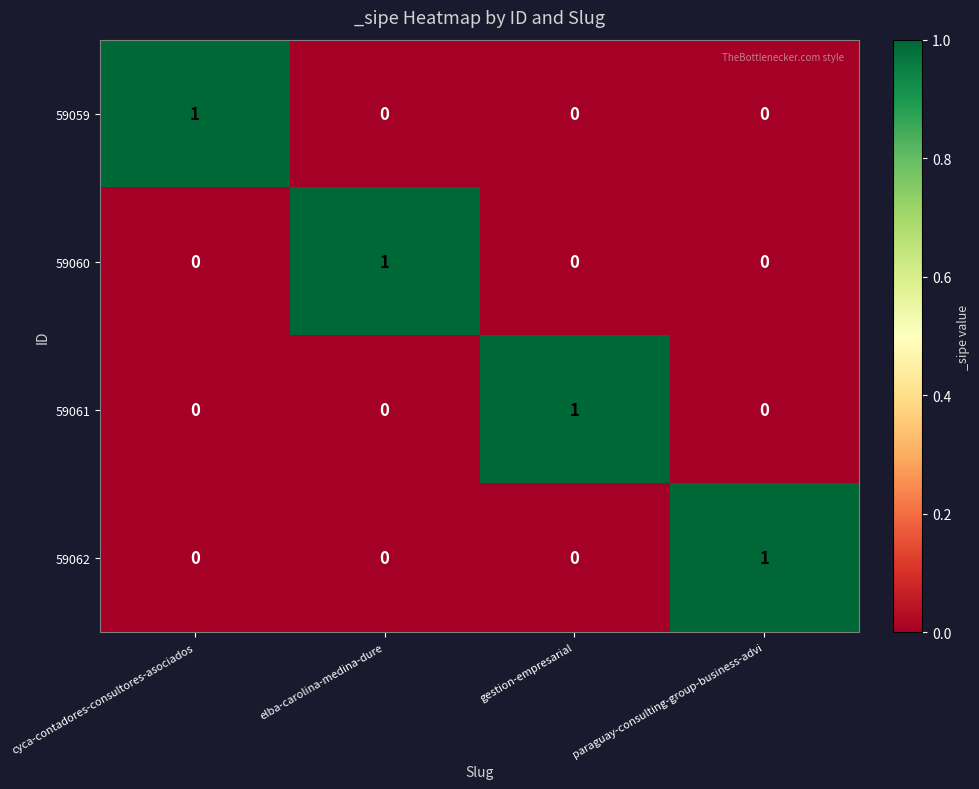

At which label does 59059 reach its peak?

cyca-contadores-consultores-asociados